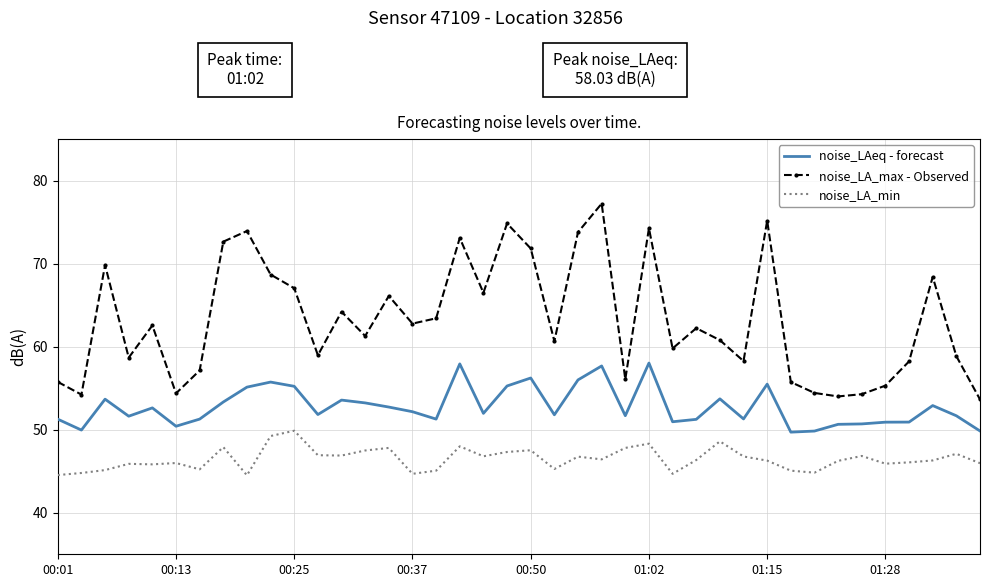

True or false: noise_LA_min and noise_LA_max - Observed intersect in this chart.

False